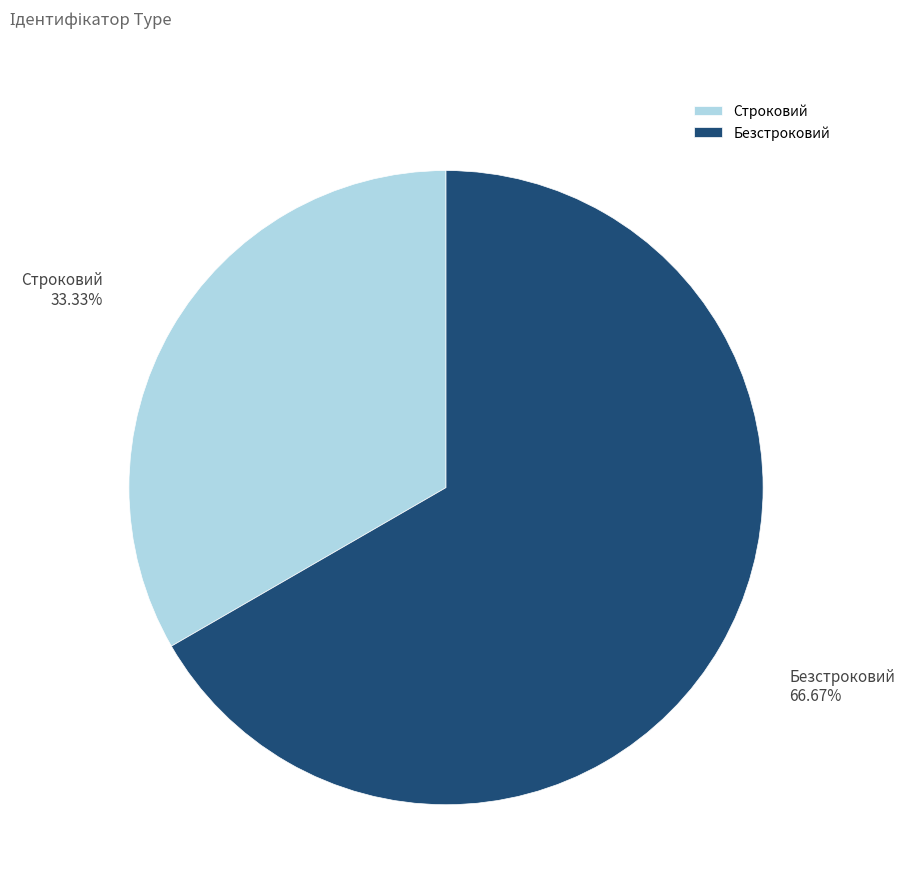

Combined, do Строковий and Безстроковий account for over 50%?

Yes